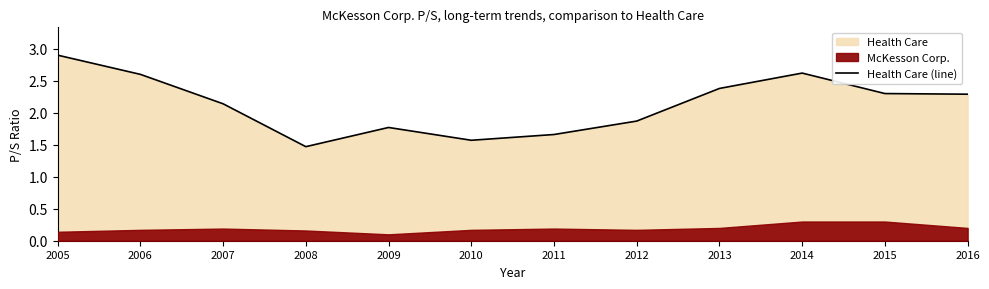

At which label is the value closest to 2?

2012